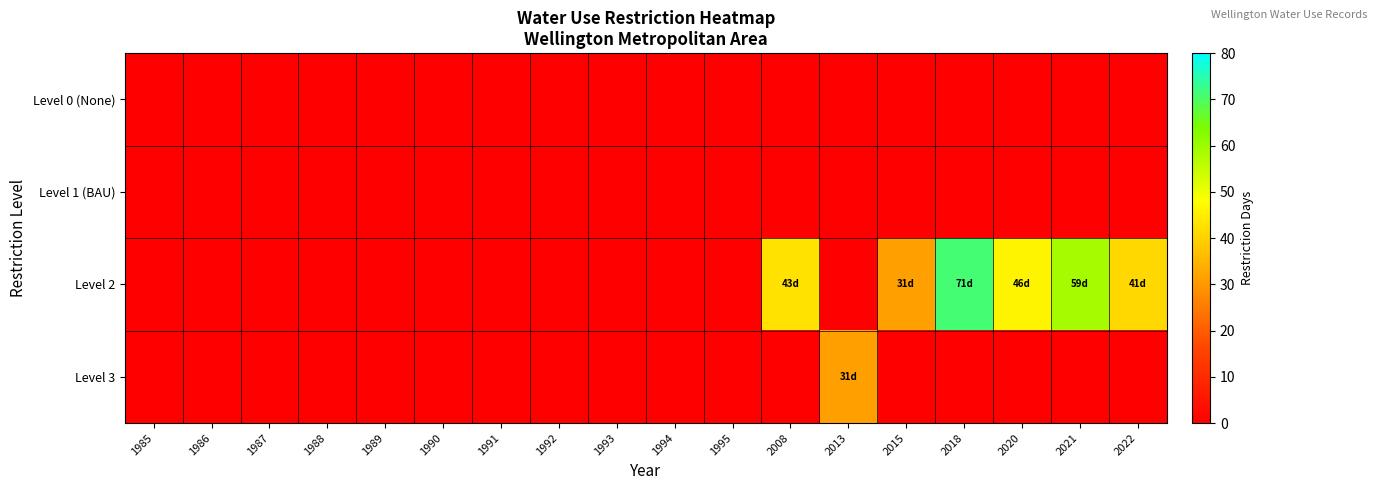

Rank the series by their maximum value, from lowest to highest.

Level 0 (None), Level 1 (BAU), Level 3, Level 2